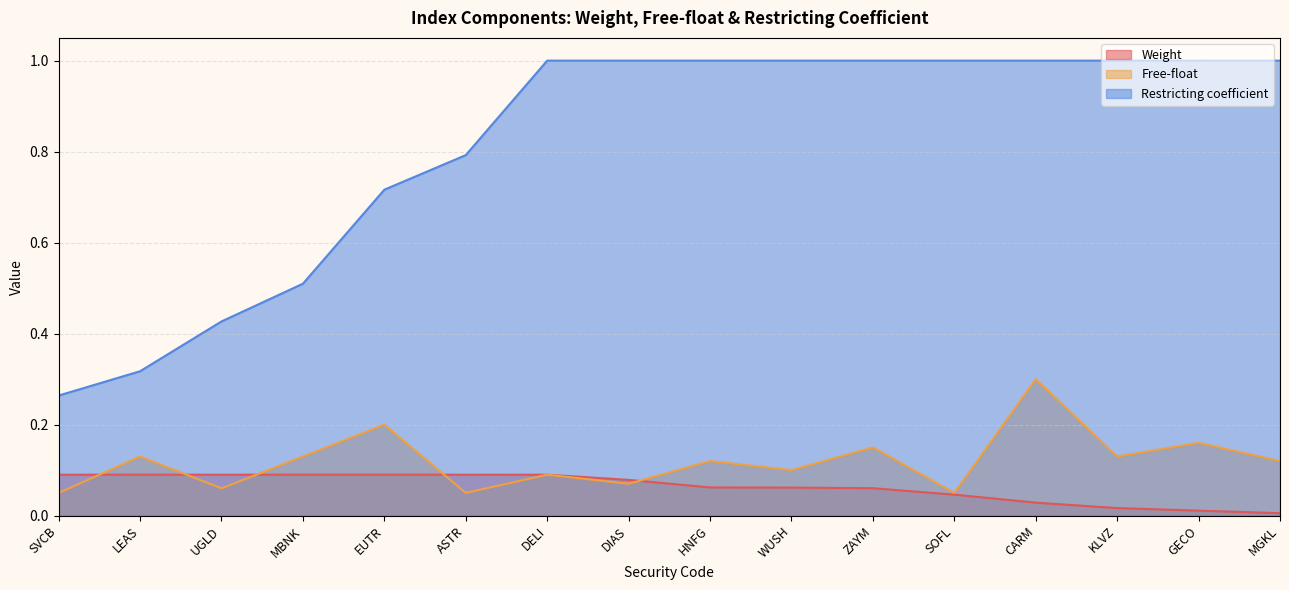

How many distinct data groups are displayed?

3